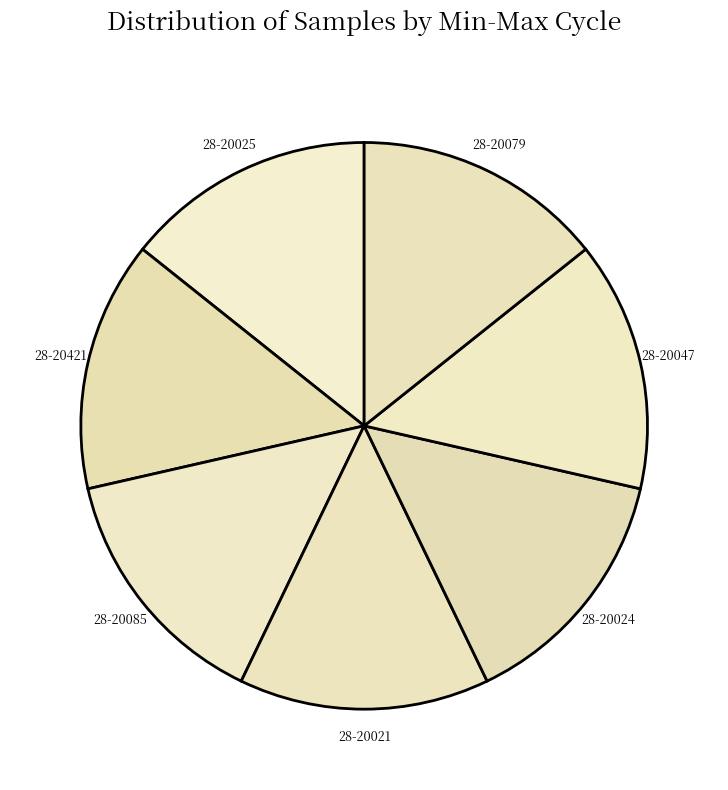

Combined, do 28-20024 and 28-20085 account for over 50%?

No